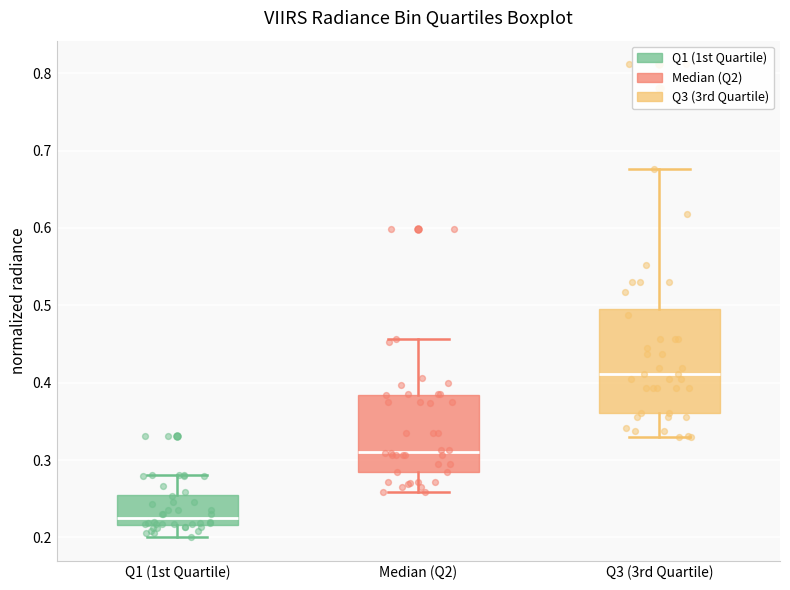

Reading left to right, read every box against the y-axis: the position of its median line, the range the box covers, and the ends of its whiskers. The values are not printed on the chart, so give them approximately, as read against the axis.

Q1 (1st Quartile): median 0.23, box 0.22 to 0.25, whiskers 0.20 to 0.28
Median (Q2): median 0.31, box 0.28 to 0.38, whiskers 0.26 to 0.46
Q3 (3rd Quartile): median 0.41, box 0.36 to 0.49, whiskers 0.33 to 0.68